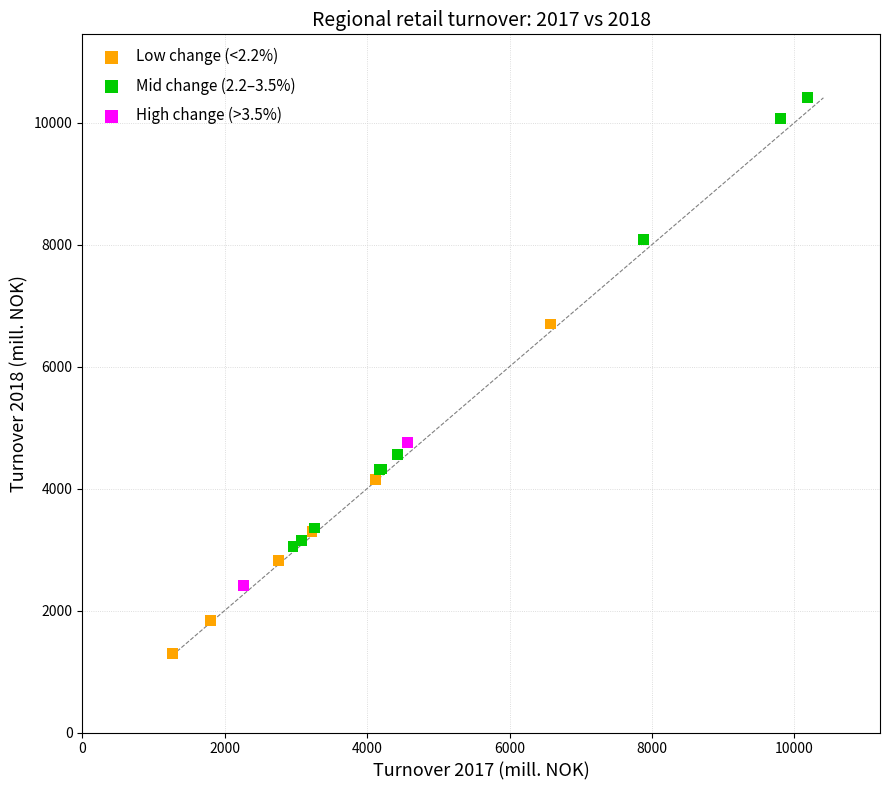

Which series contains the lowest Y value?

Low change (<2.2%)